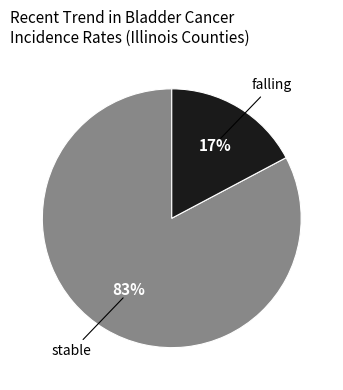

Combined, do falling and stable account for over 50%?

Yes